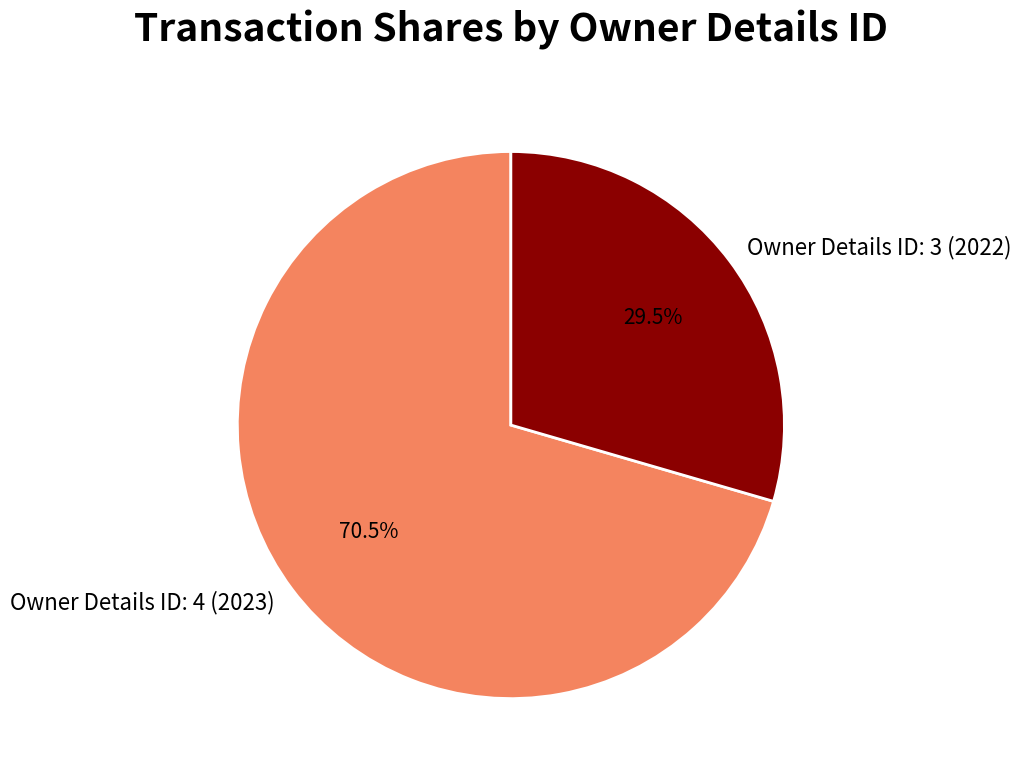

Rank the categories by value from lowest to highest.

Owner Details ID: 3 (2022), Owner Details ID: 4 (2023)